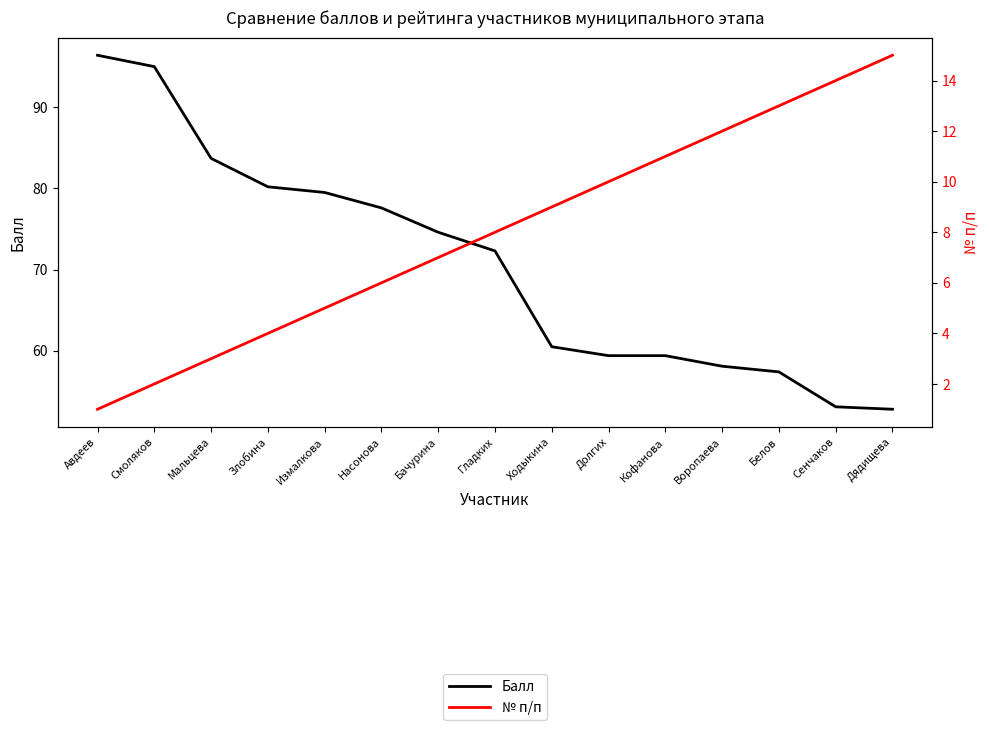

True or false: № п/п and Балл intersect in this chart.

False